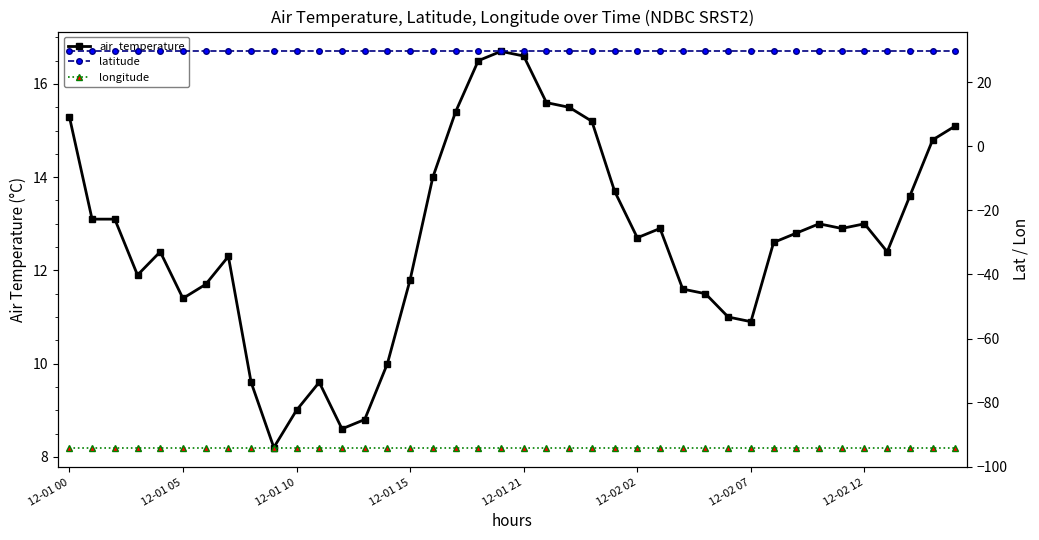

The value of longitude at 8 is -94.0. True or false?

True